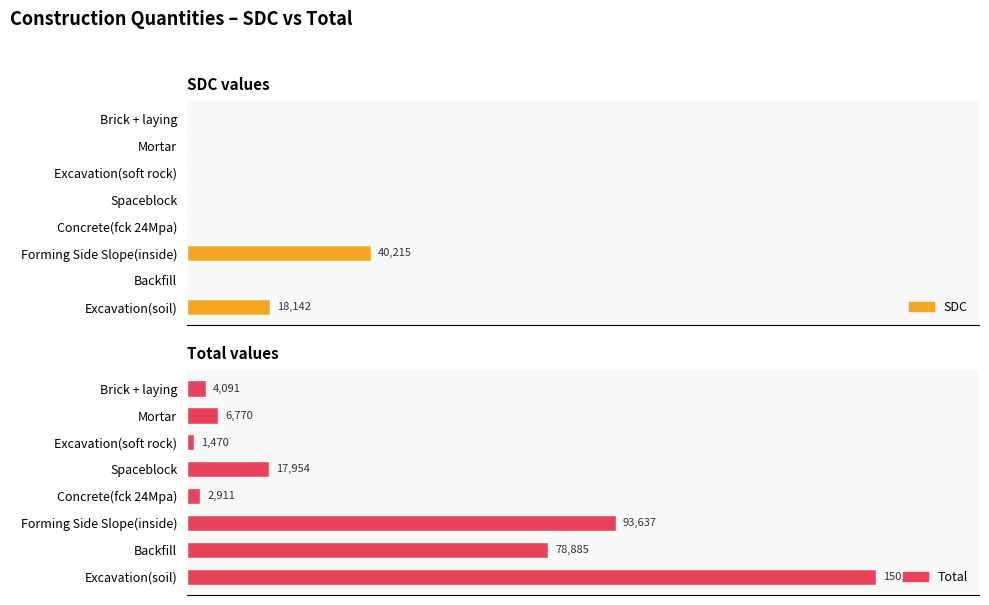

The value of Total at Forming Side Slope(inside) is 93637.0. True or false?

True